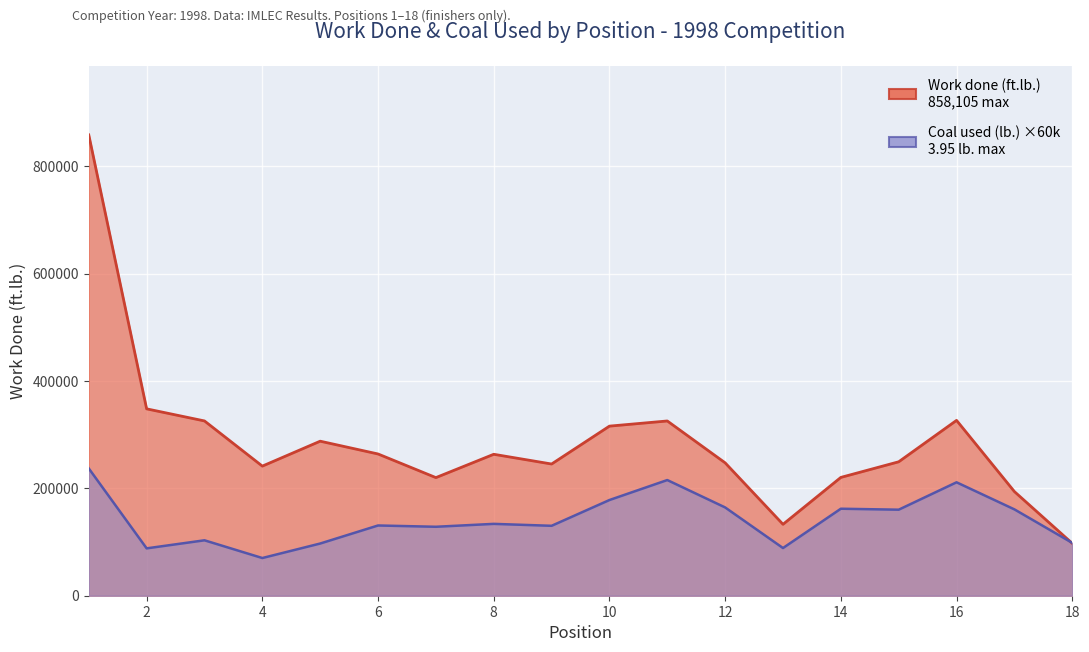

What is the total value across all series at 17?

354750.0